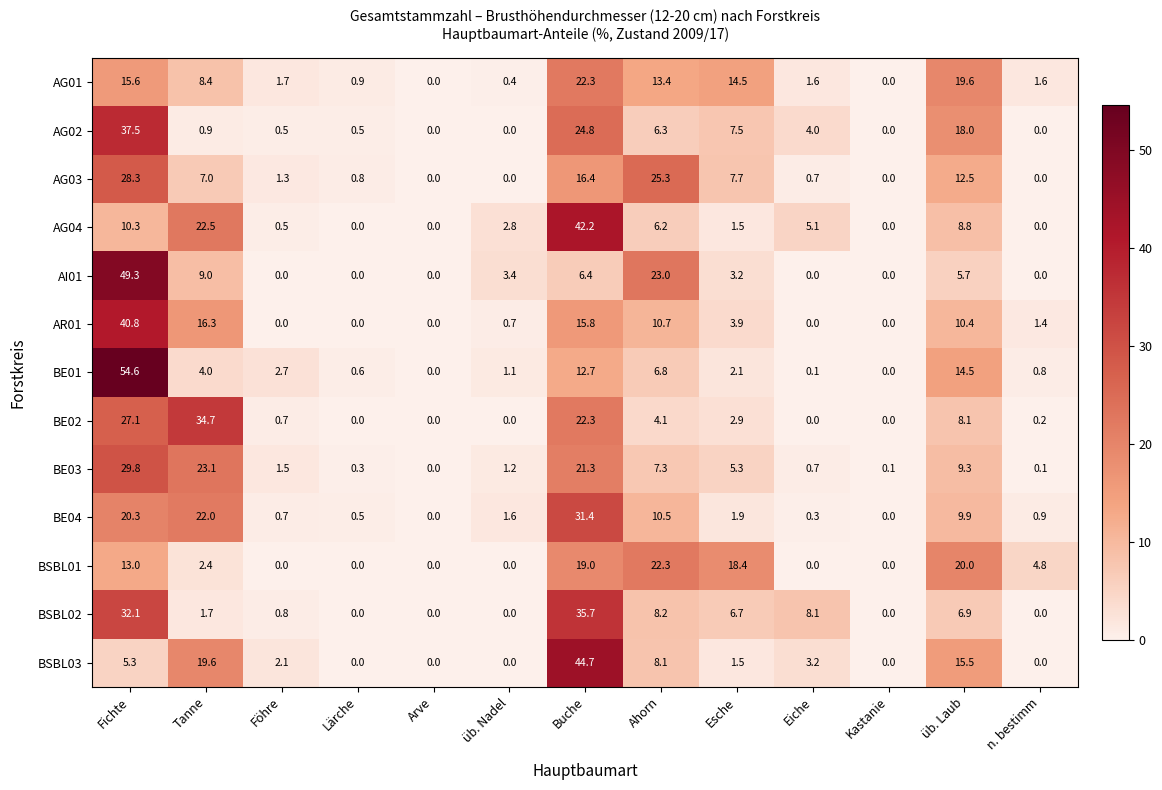

Which series has the largest range (max minus min)?

BE01